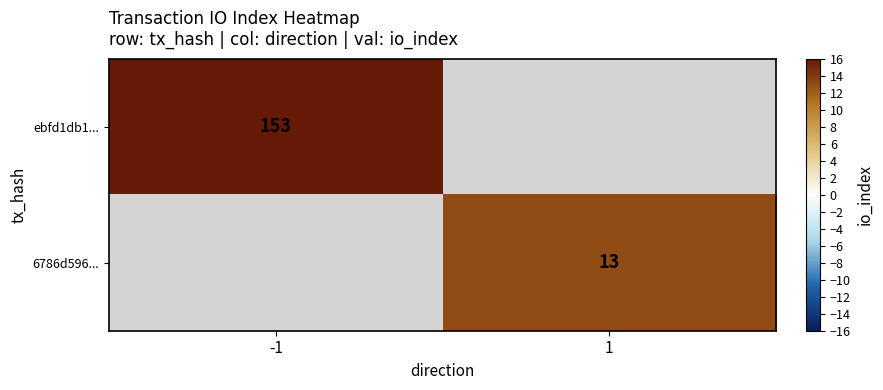

The 6786d596... series shows 13 at 1. True or false?

True